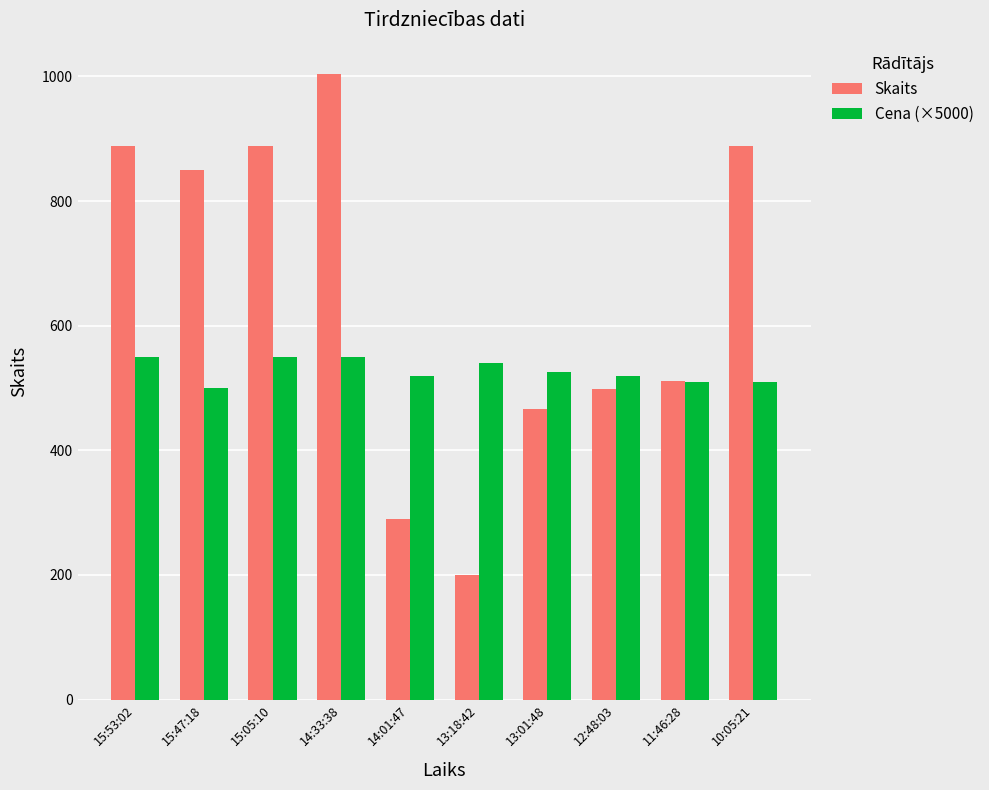

What is the difference between the second highest and minimum values in the Cena (×5000) series?

50.0